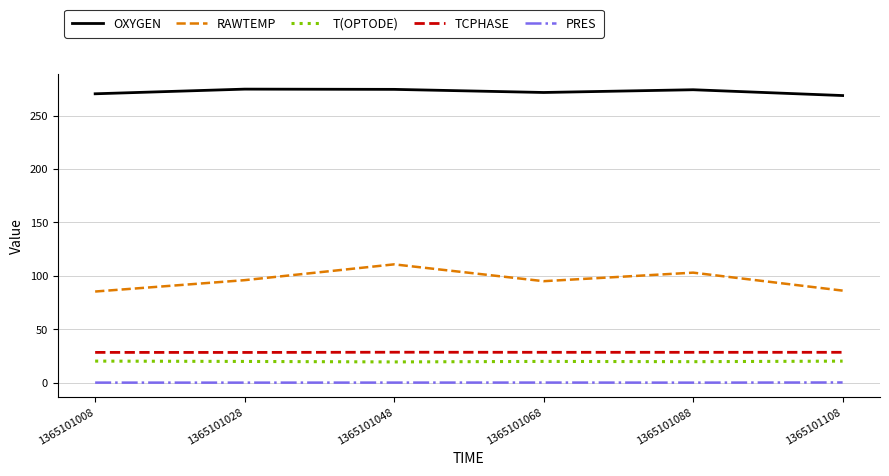

True or false: PRES and RAWTEMP cross at least once.

False